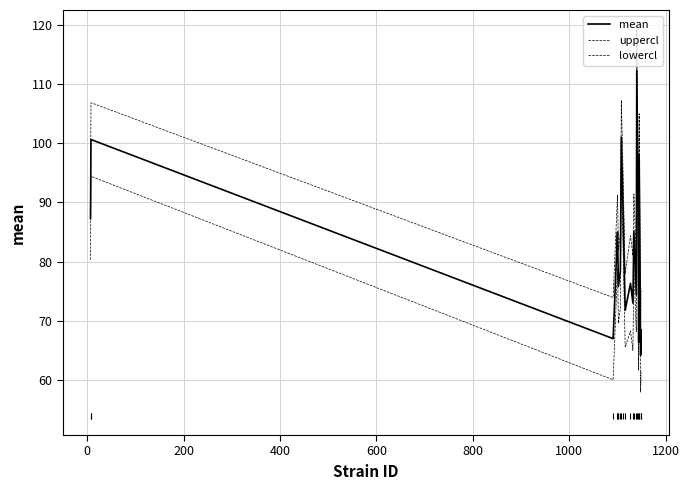

True or false: uppercl and lowercl cross at least once.

False